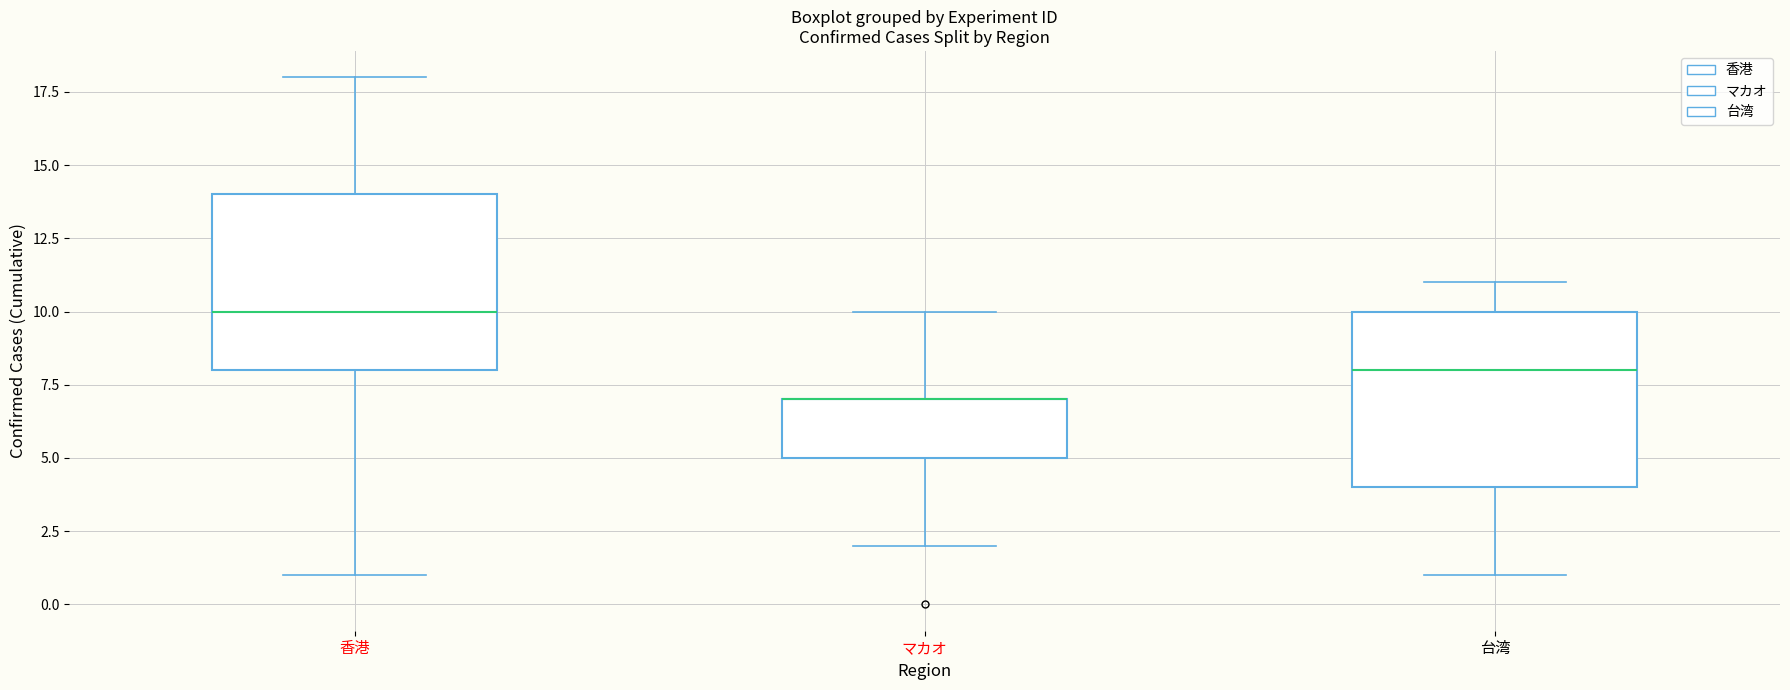

Where does the lower whisker of the box for 台湾 end on the y-axis? The values are not printed on the chart, so give them approximately, as read against the axis.

1